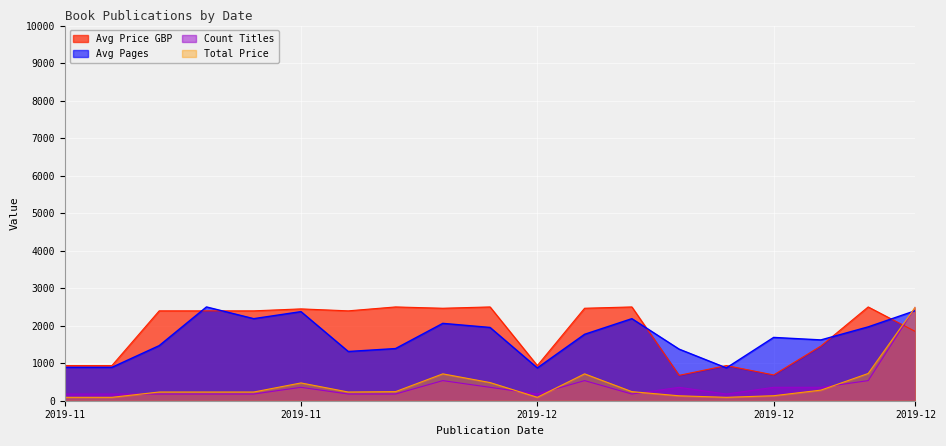

True or false: Avg Pages has more than 1 points higher than both neighbors.

True